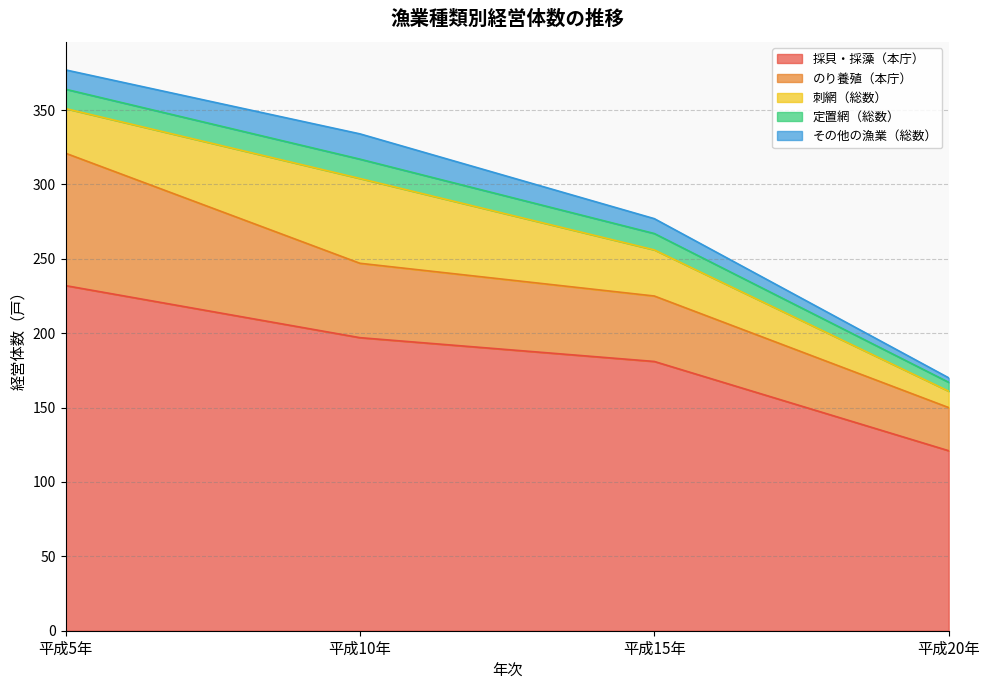

How many lines are shown in the chart?

5